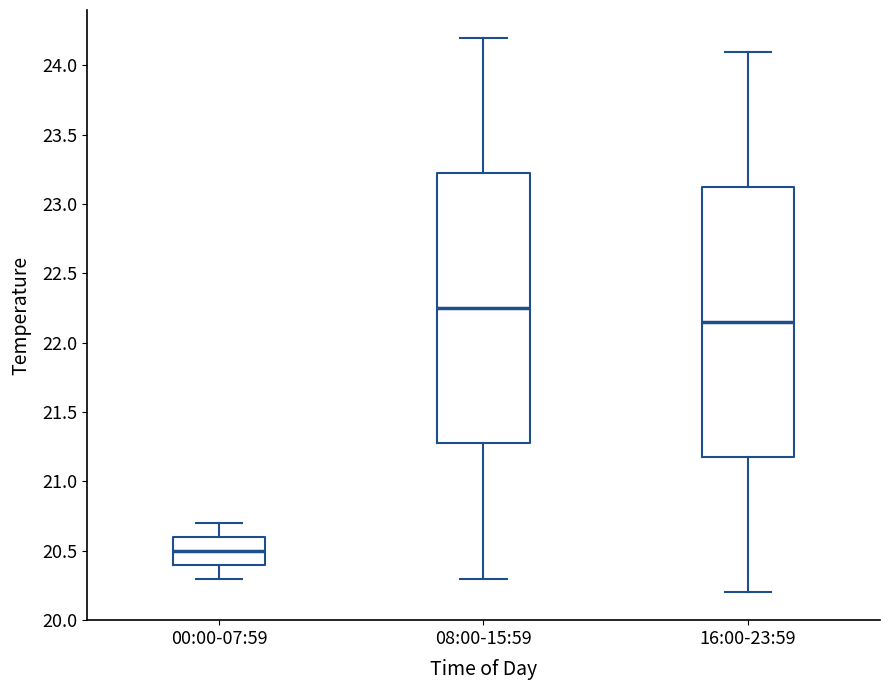

Reading left to right, read every box against the y-axis: the position of its median line, the range the box covers, and the ends of its whiskers. The values are not printed on the chart, so give them approximately, as read against the axis.

00:00-07:59: median 20.50, box 20.40 to 20.60, whiskers 20.30 to 20.70
08:00-15:59: median 22.25, box 21.30 to 23.25, whiskers 20.30 to 24.20
16:00-23:59: median 22.15, box 21.20 to 23.15, whiskers 20.20 to 24.10